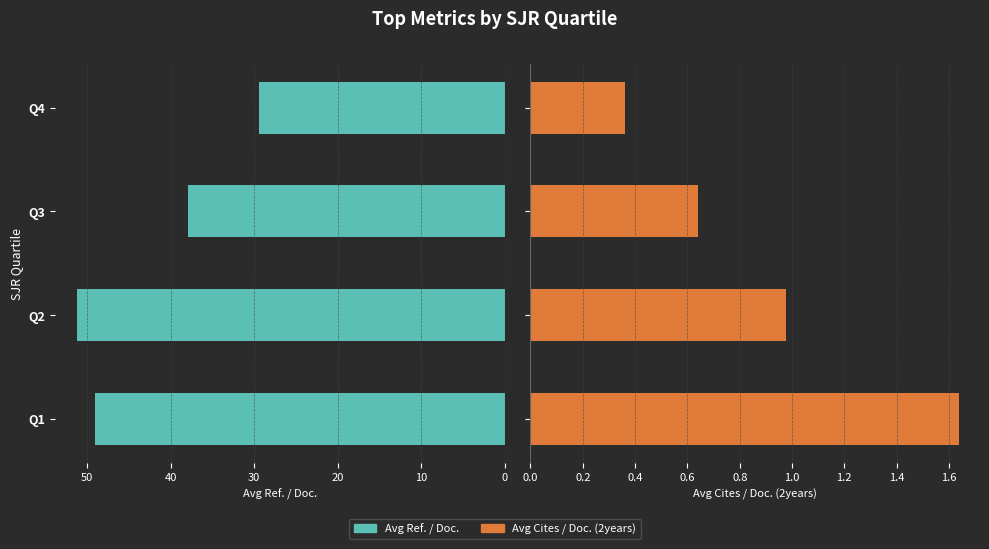

True or false: Avg Ref. / Doc. has a value of 49.1 at Q1.

True